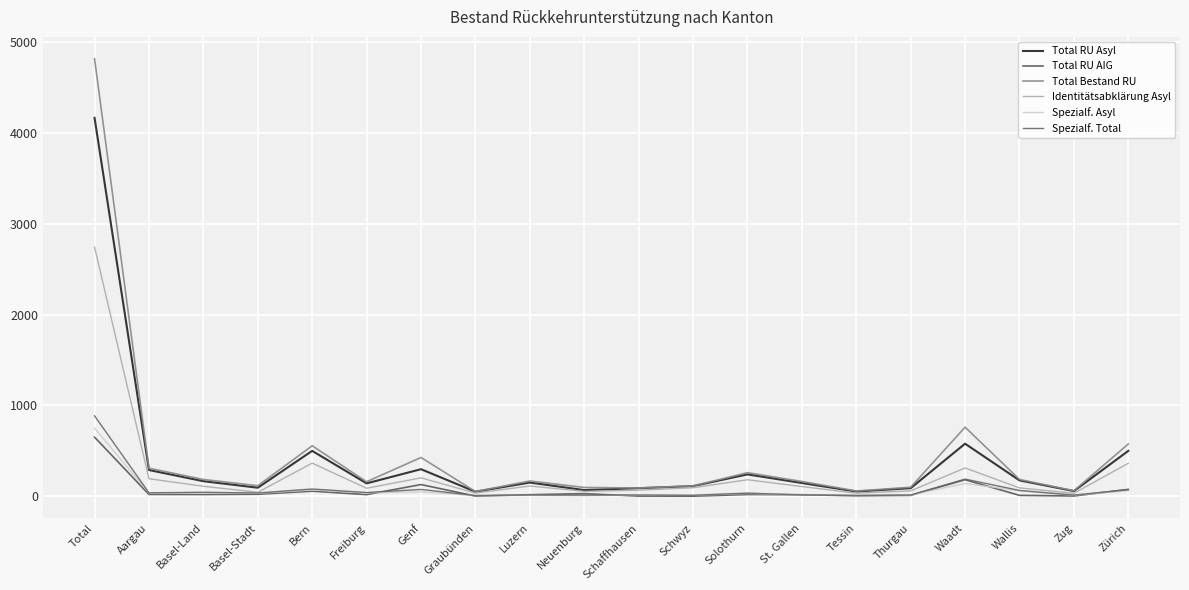

Which series changed the most between Aargau and Zürich?

Total Bestand RU